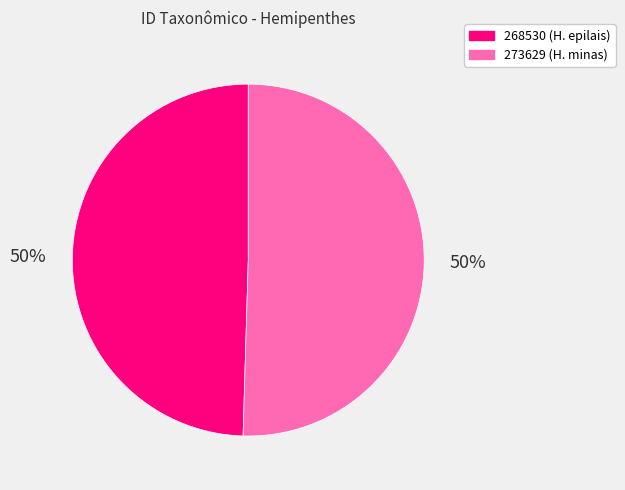

Approximately how many times larger is the value at 273629 compared to 268530?

1.0